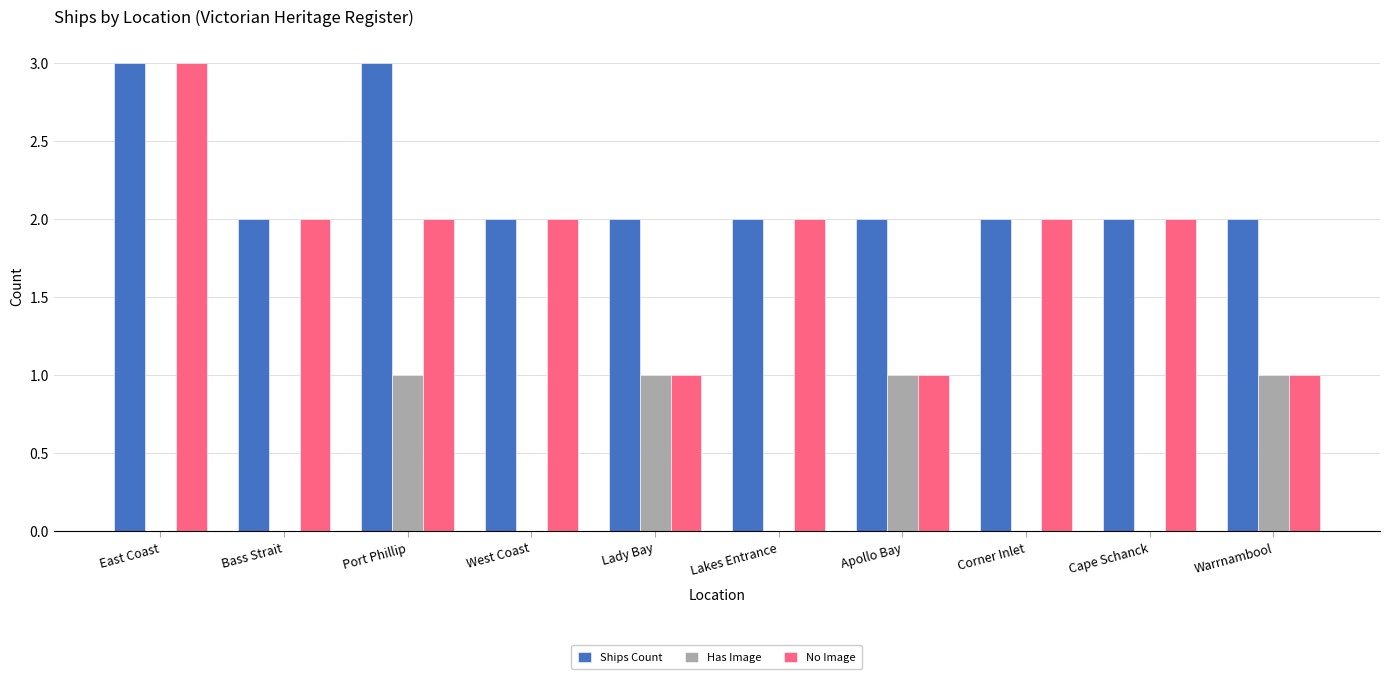

What is the sum of all No Image values?

18